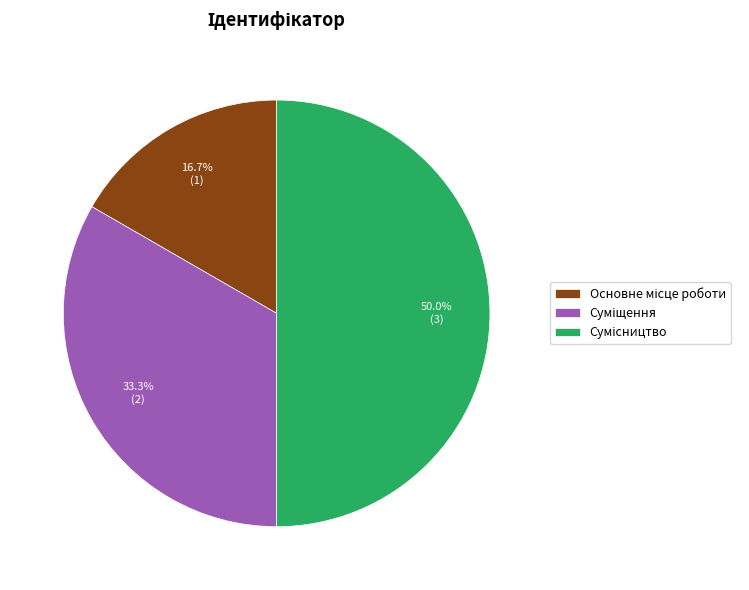

What is the smallest slice in the pie chart?

Основне місце роботи